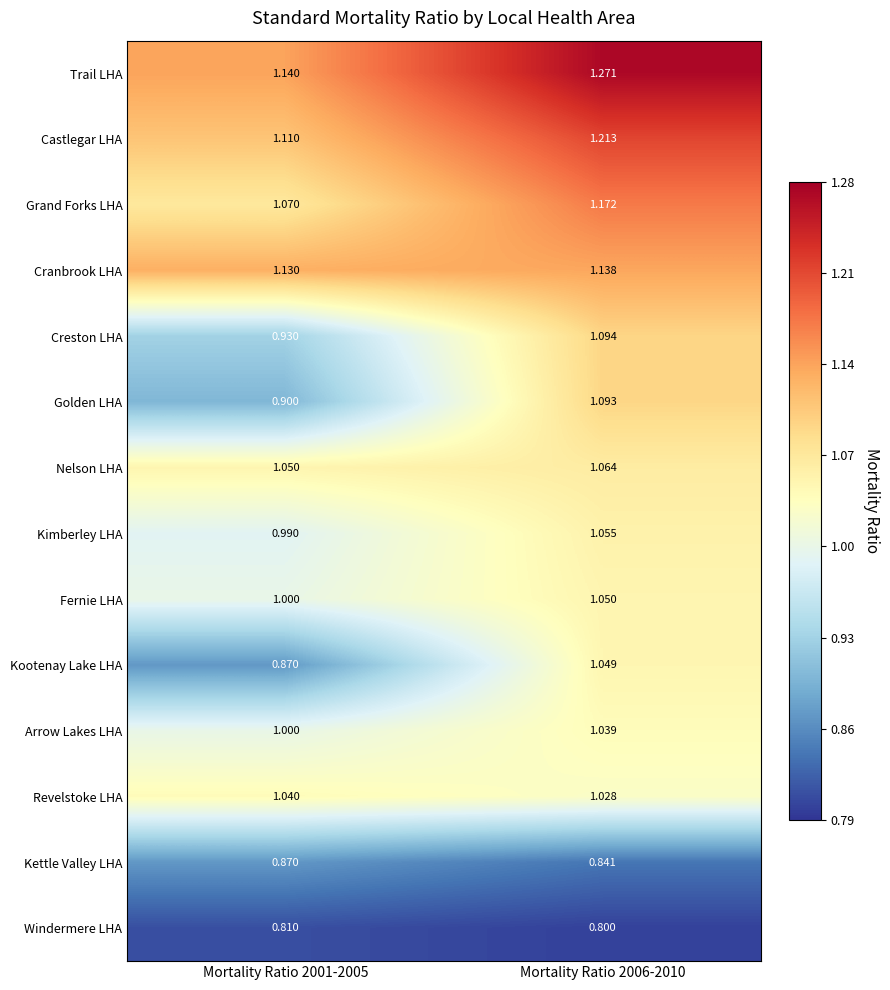

Rank the series at Mortality Ratio 2006-2010 from highest to lowest value.

Trail LHA, Castlegar LHA, Grand Forks LHA, Cranbrook LHA, Creston LHA, Golden LHA, Nelson LHA, Kimberley LHA, Fernie LHA, Kootenay Lake LHA, Arrow Lakes LHA, Revelstoke LHA, Kettle Valley LHA, Windermere LHA